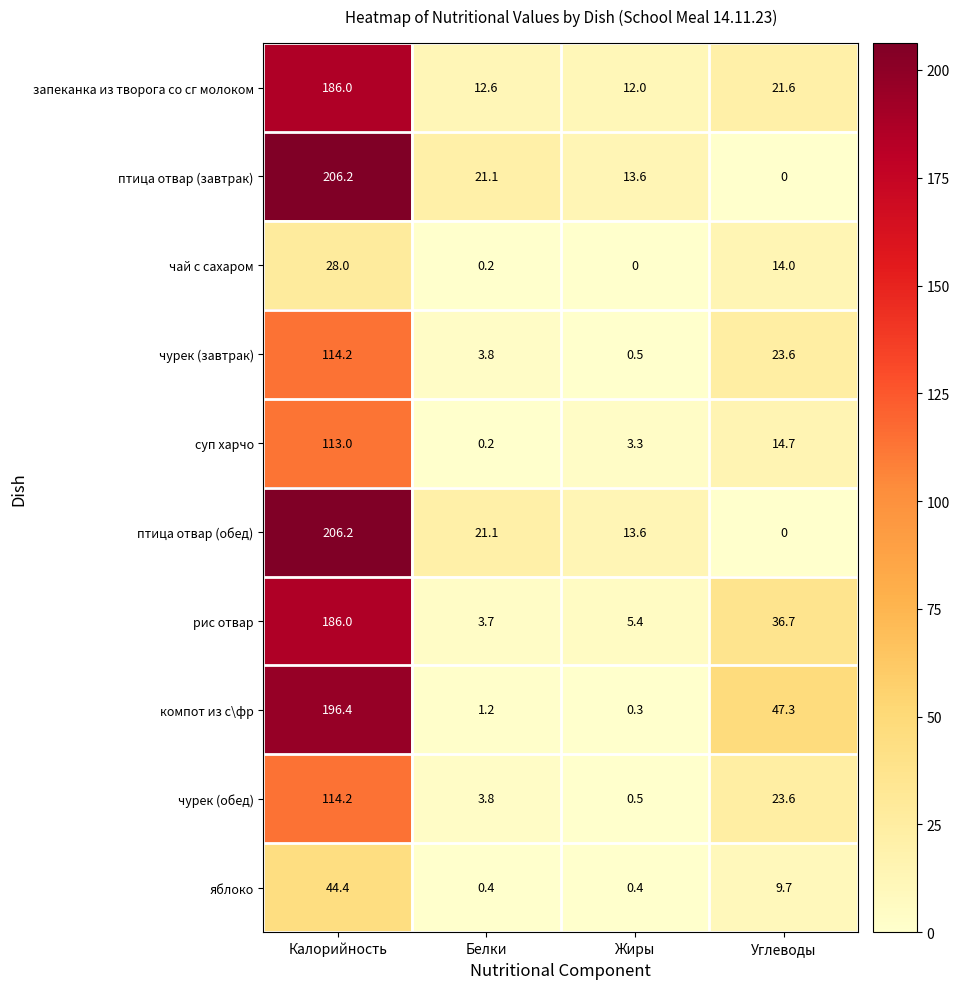

What is the difference between the maximum and second lowest values in the запеканка из творога со сг молоком series?

173.4